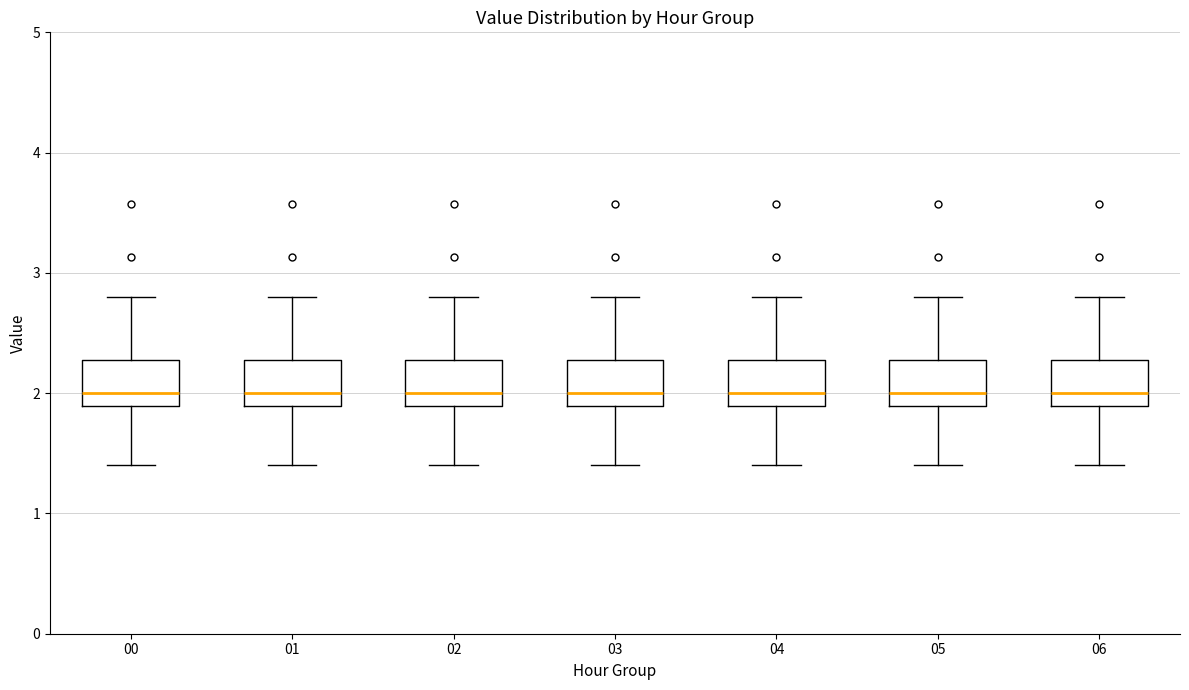

Reading left to right, read every box against the y-axis: the position of its median line, the range the box covers, and the ends of its whiskers. The values are not printed on the chart, so give them approximately, as read against the axis.

00: median 2.0, box 1.9 to 2.3, whiskers 1.4 to 2.8
01: median 2.0, box 1.9 to 2.3, whiskers 1.4 to 2.8
02: median 2.0, box 1.9 to 2.3, whiskers 1.4 to 2.8
03: median 2.0, box 1.9 to 2.3, whiskers 1.4 to 2.8
04: median 2.0, box 1.9 to 2.3, whiskers 1.4 to 2.8
05: median 2.0, box 1.9 to 2.3, whiskers 1.4 to 2.8
06: median 2.0, box 1.9 to 2.3, whiskers 1.4 to 2.8